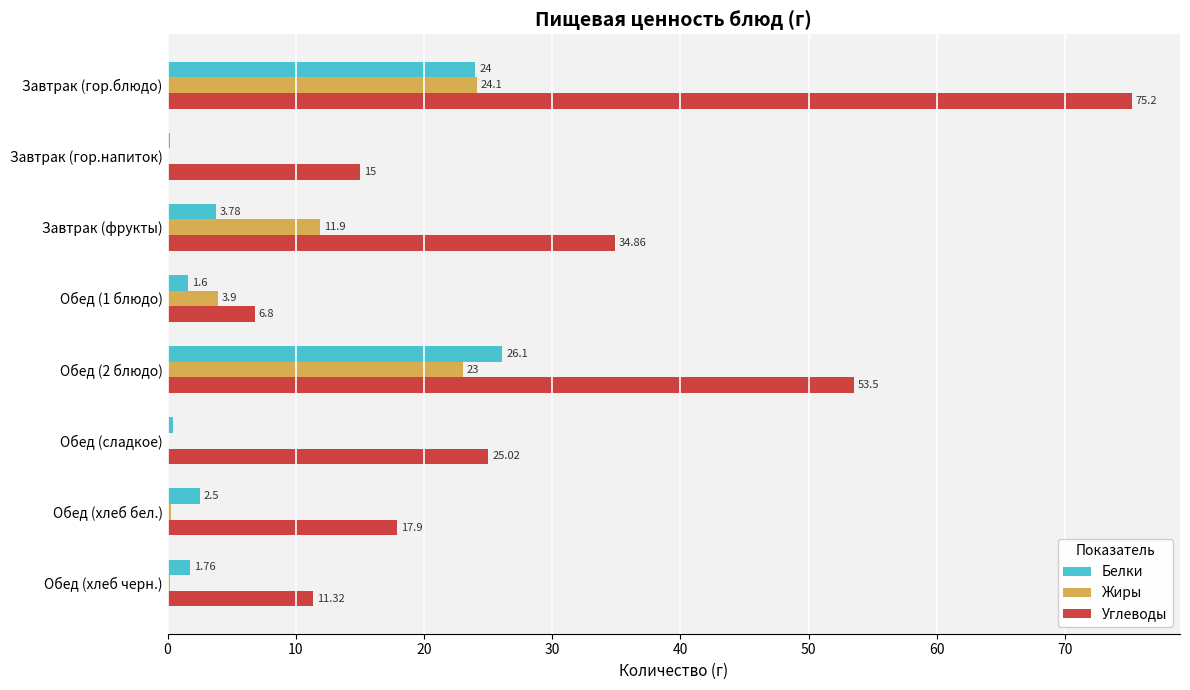

What is the sum of all Углеводы values?

239.6